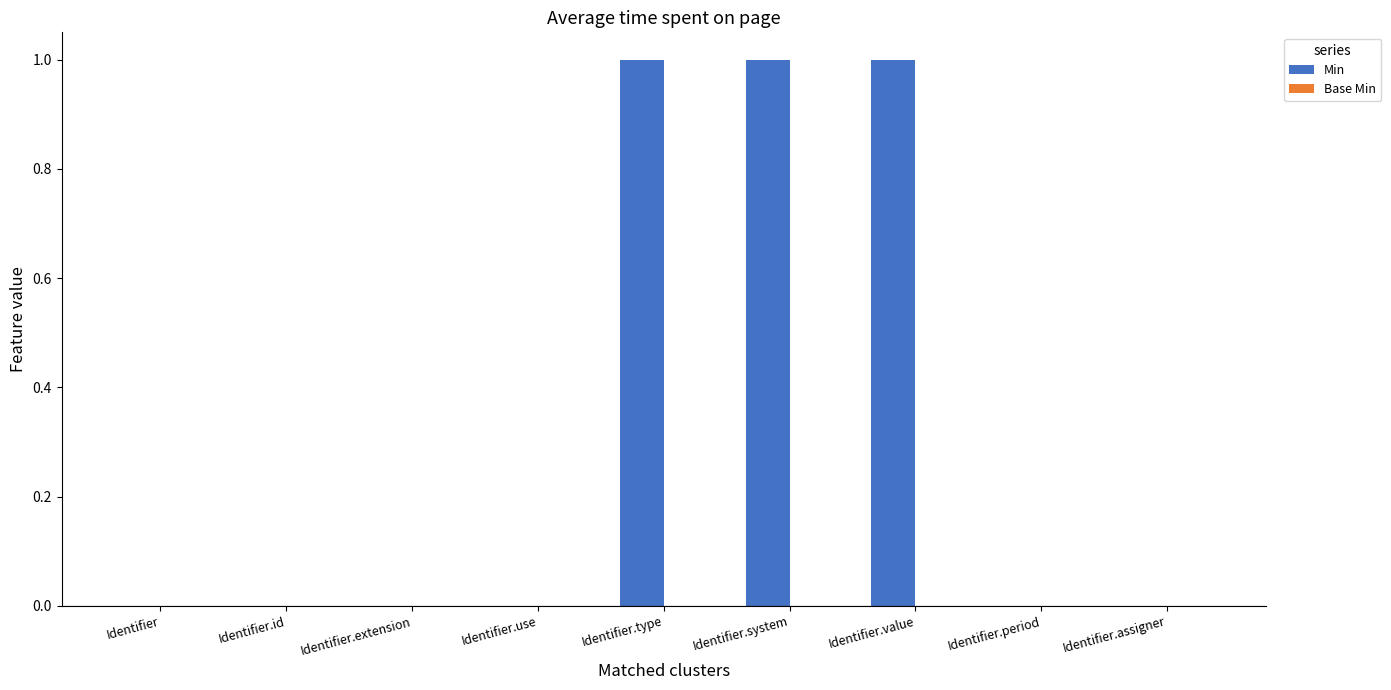

What is the sum of all values?

3